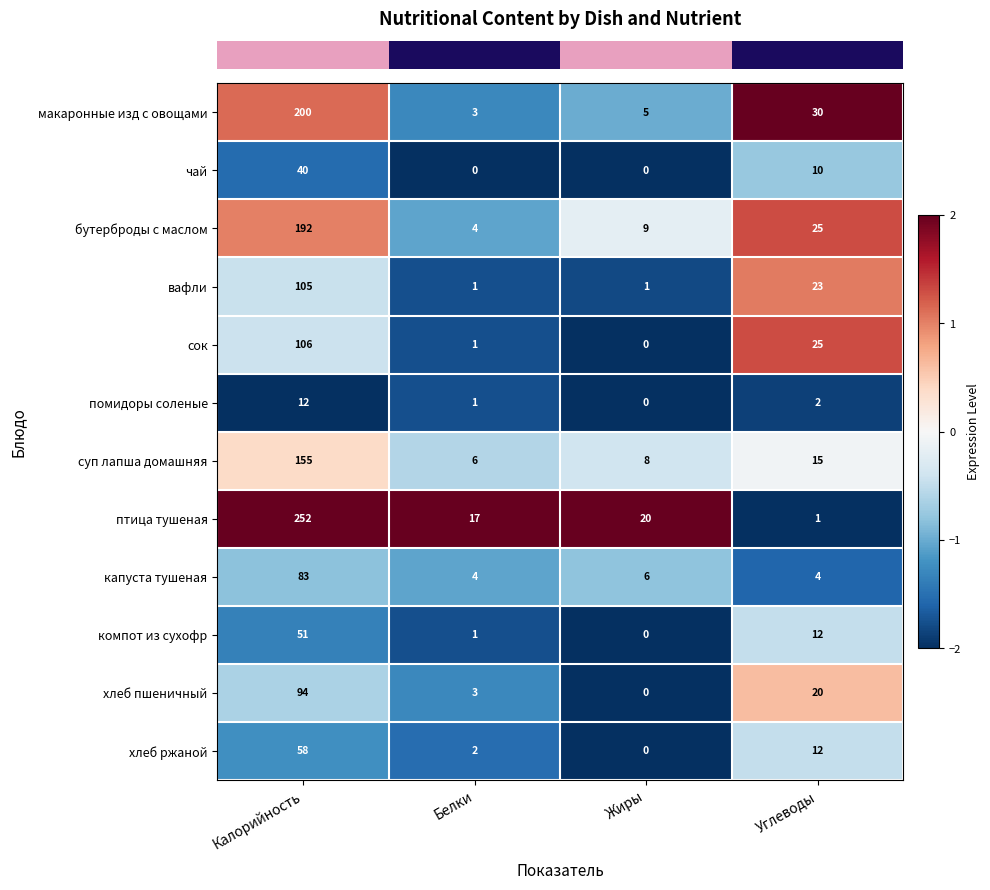

What is the spread (max minus min) of values at Калорийность?

240